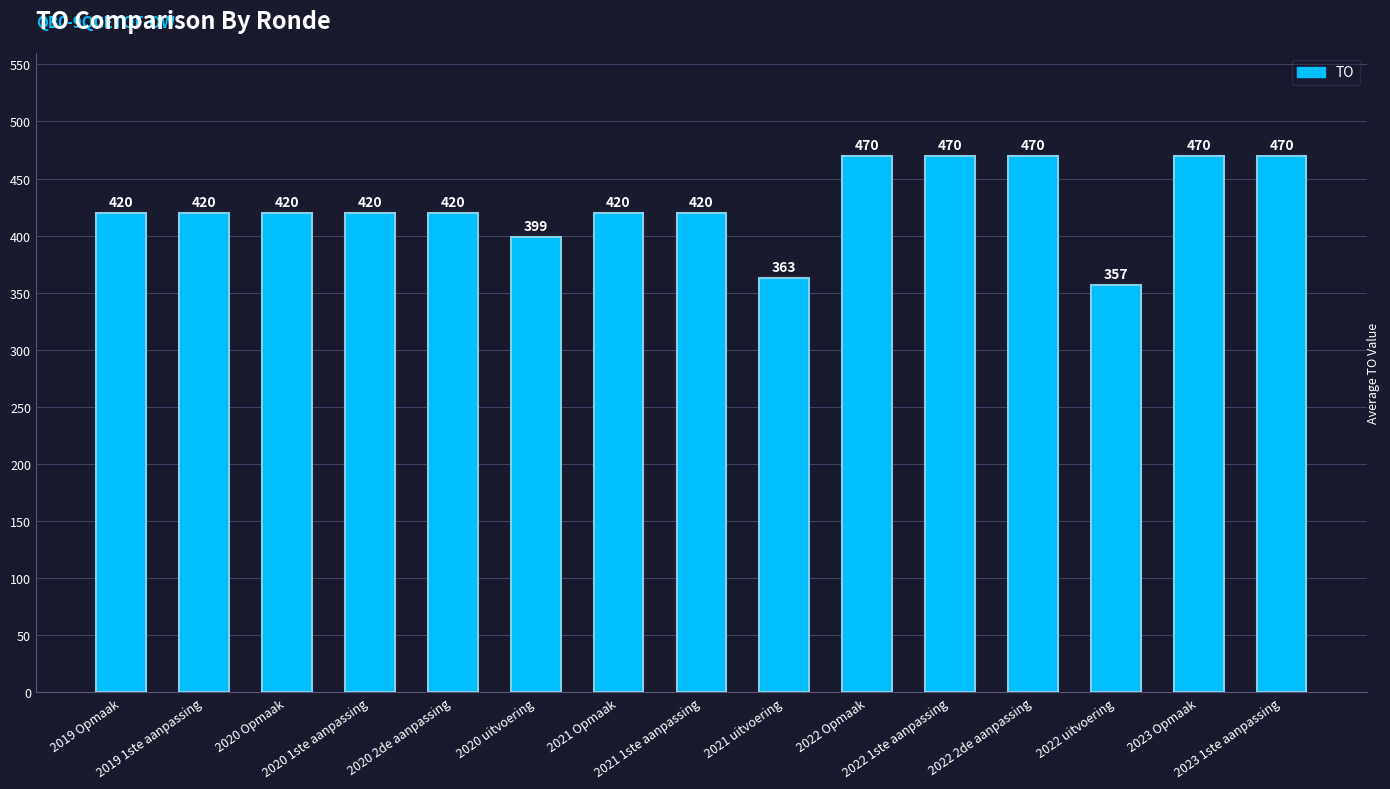

Approximately how many times larger is the value at 2020 Opmaak compared to 2020 uitvoering?

1.1